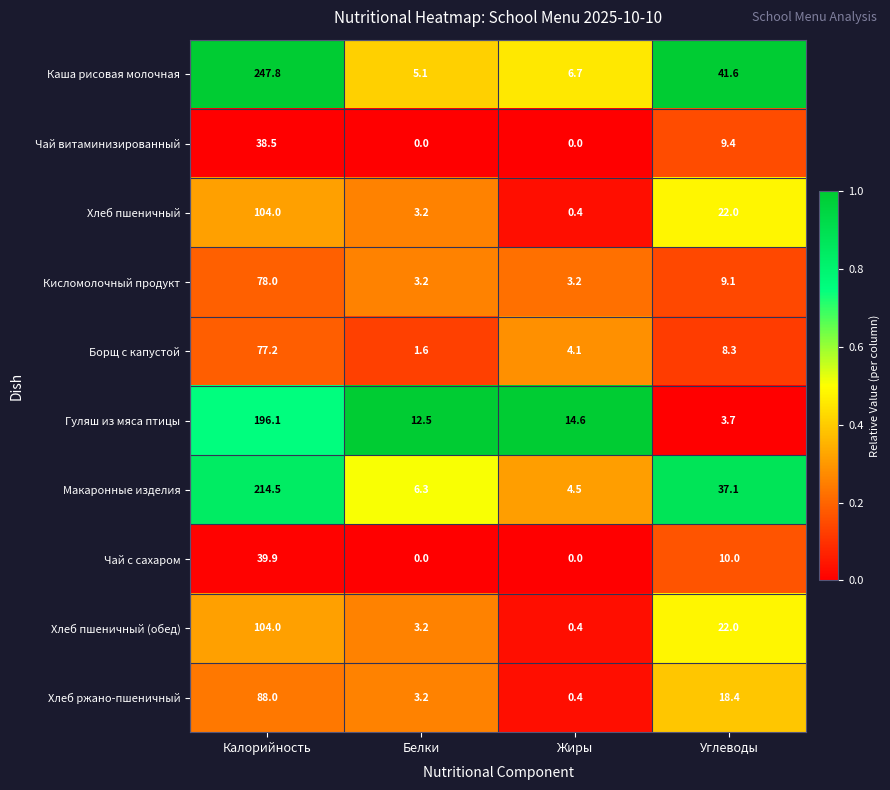

What is the sum of all Хлеб пшеничный (обед) values?

129.6